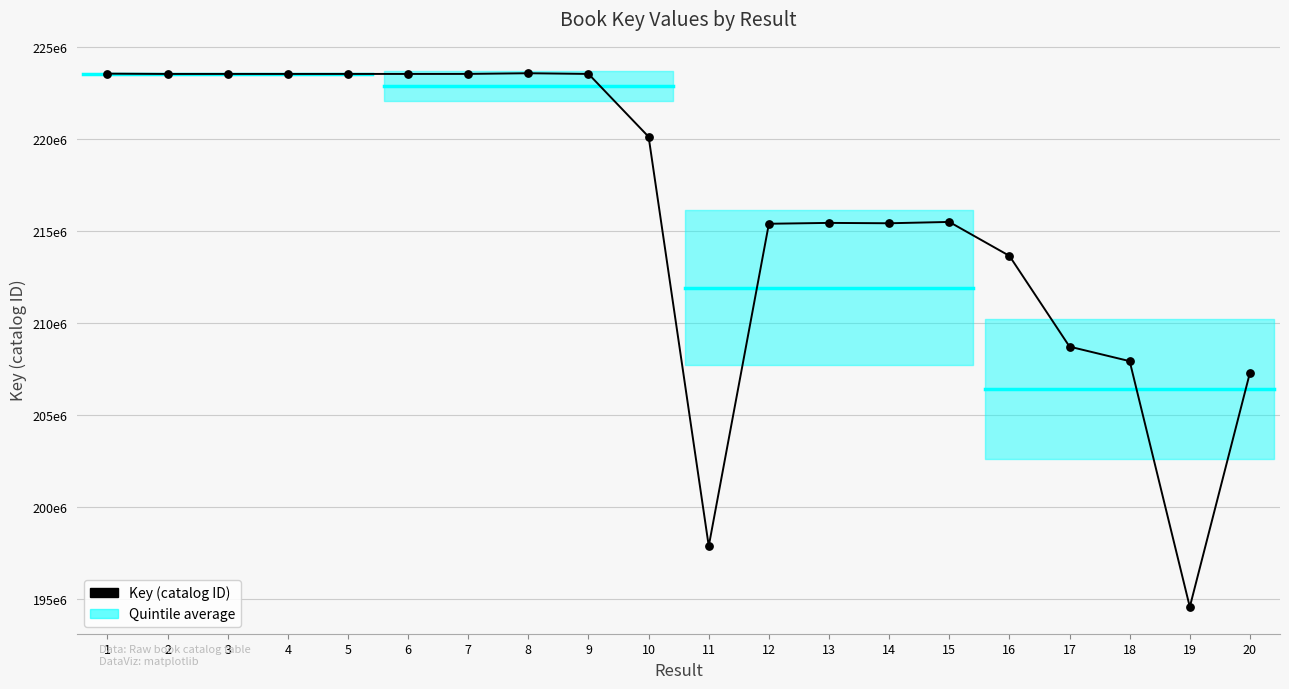

What is the change in value from 2 to 4?

-55